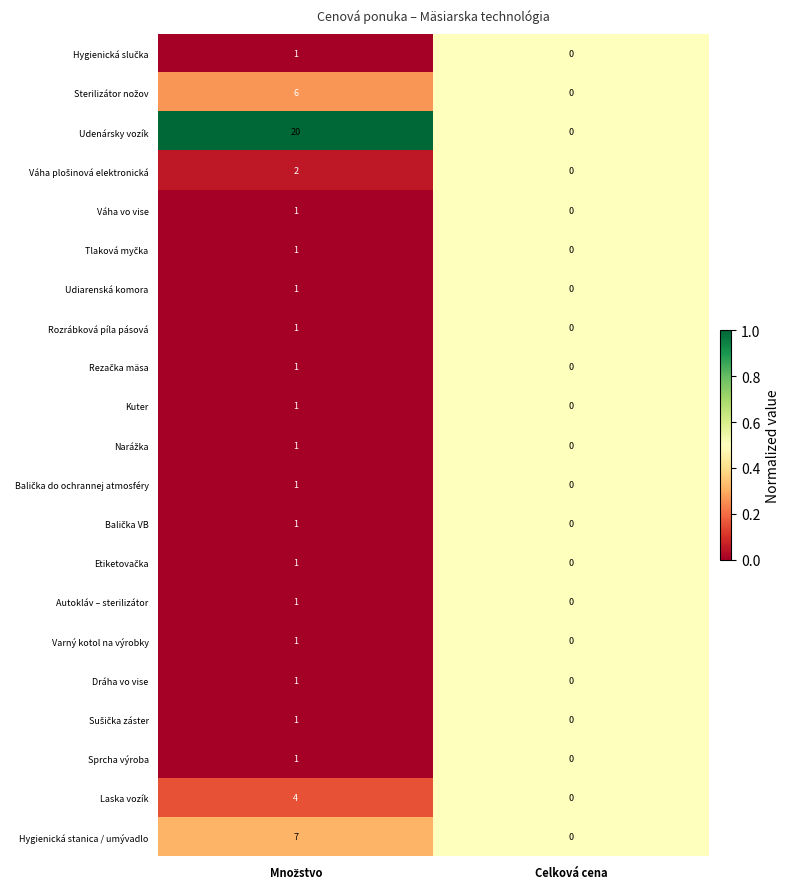

What is the sum of all Udenársky vozík values?

20